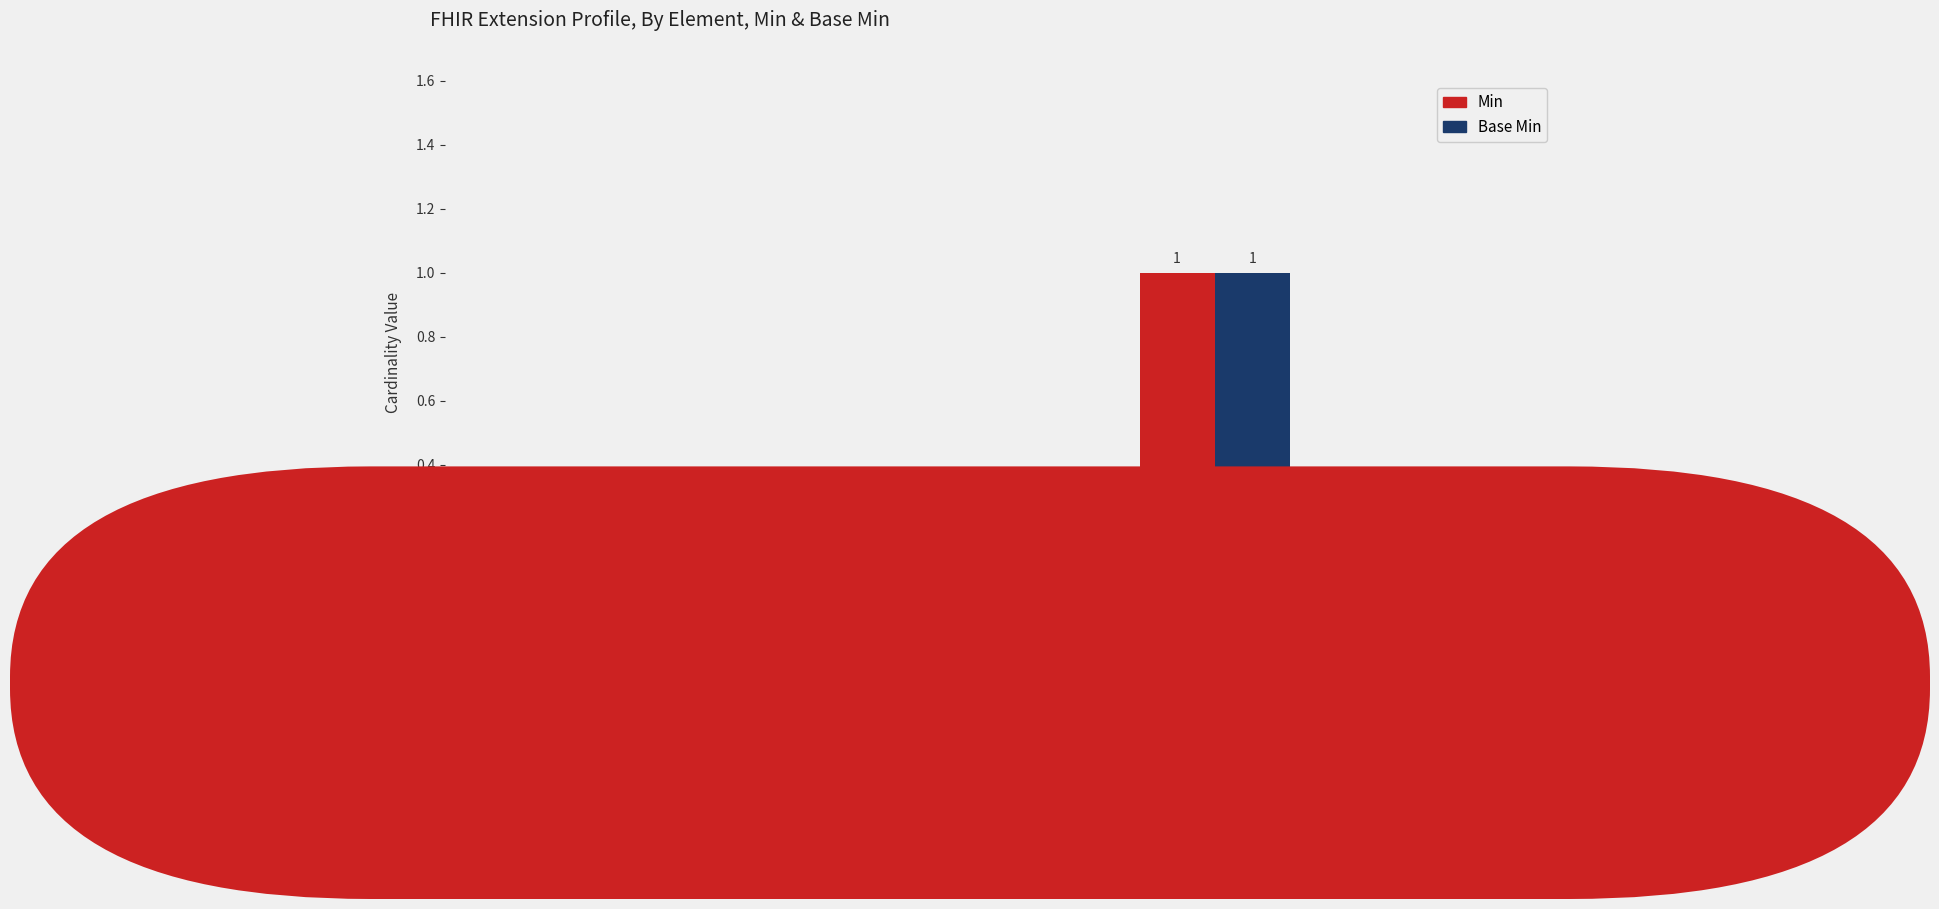

True or false: Min has a value of 1 at Extension
.value[x].

False